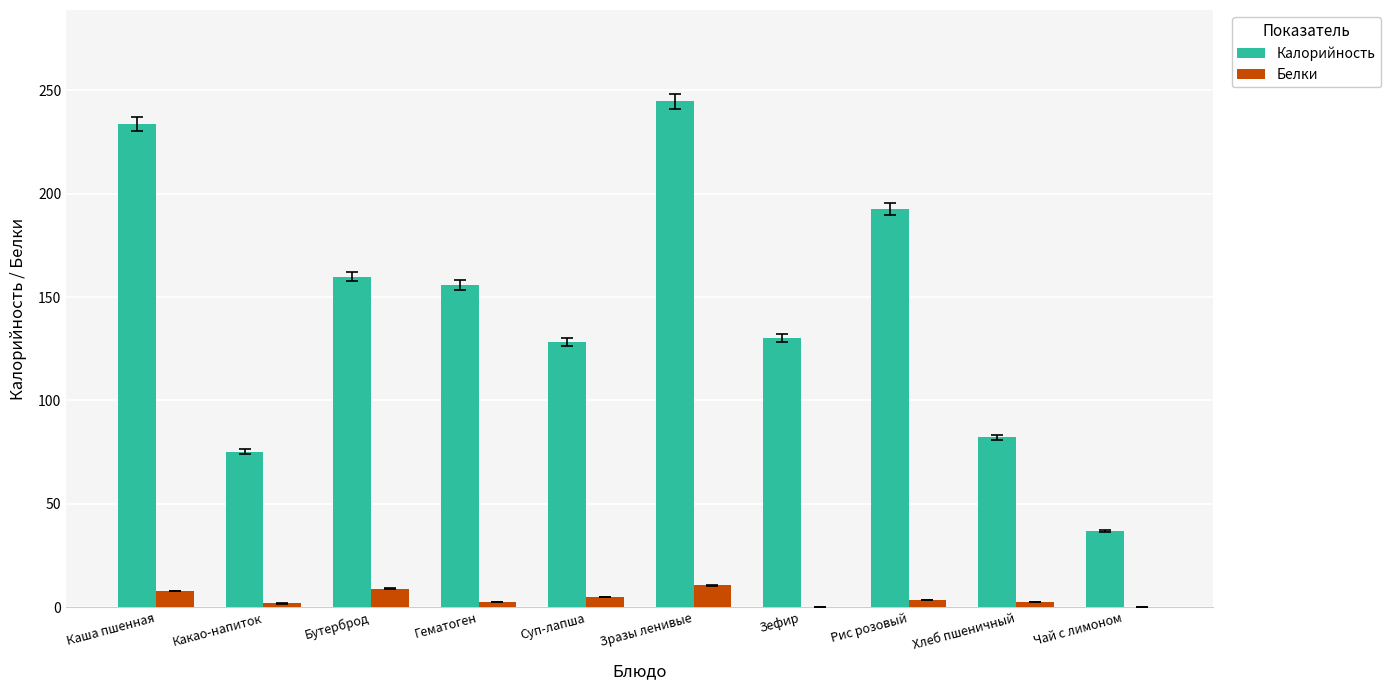

Which series has the largest total across all categories?

Калорийность